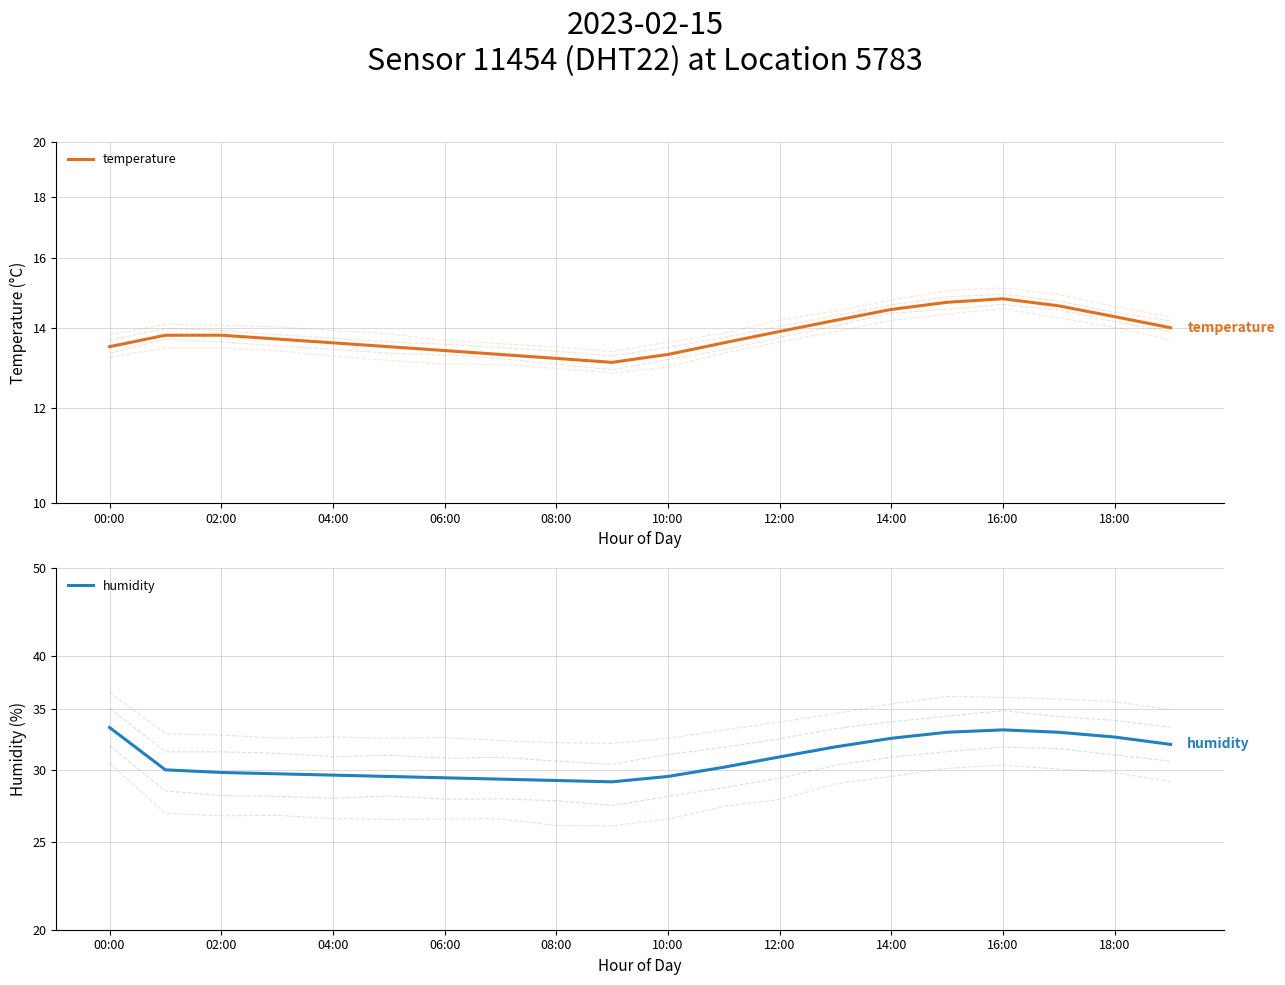

Rank the series by their average value, from highest to lowest.

humidity, temperature